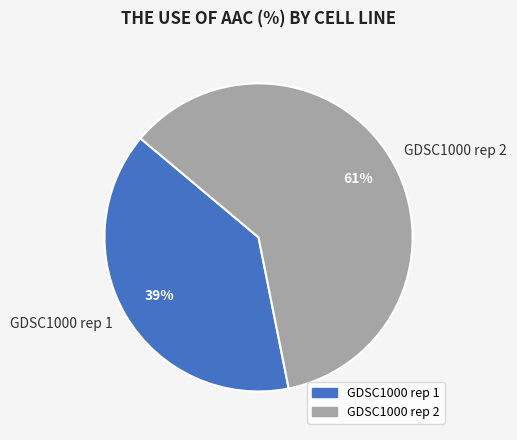

To the nearest percent, what is the combined percentage of GDSC1000 rep 2 and GDSC1000 rep 1?

100%